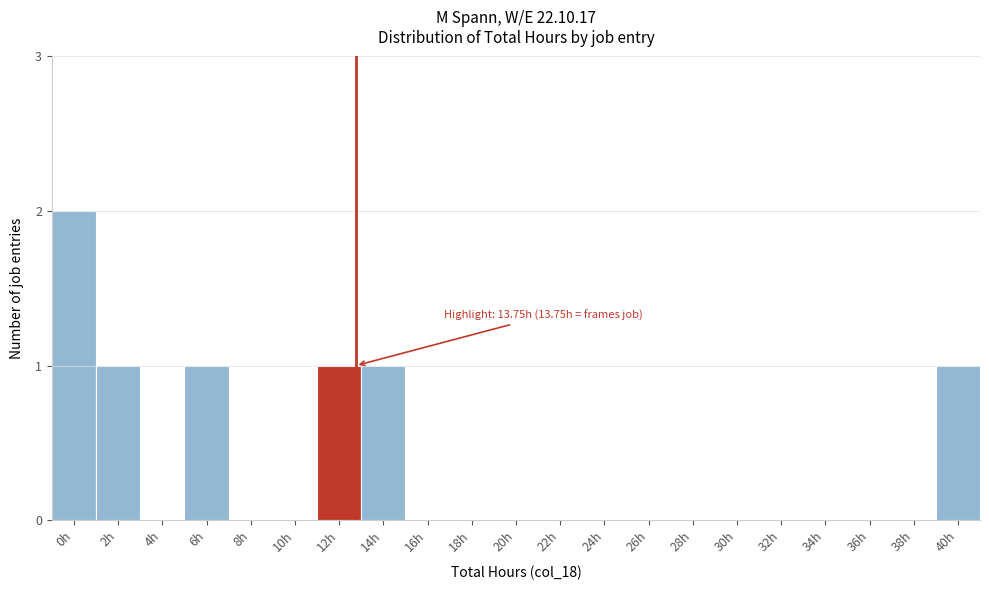

Reading left to right, what are all the values shown in this chart?

0h=2	2h=1	4h=0	6h=1	8h=0	10h=0	12h=1	14h=1	16h=0	18h=0	20h=0	22h=0	24h=0	26h=0	28h=0	30h=0	32h=0	34h=0	36h=0	38h=0	40h=1